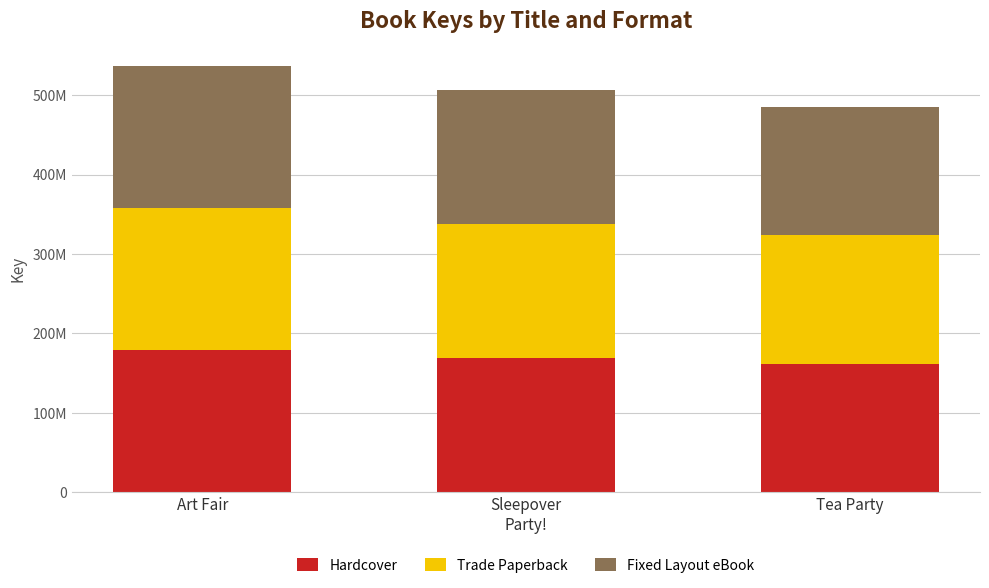

Rank the categories by Fixed Layout eBook value from lowest to highest.

Tea Party, Sleepover
Party!, Art Fair